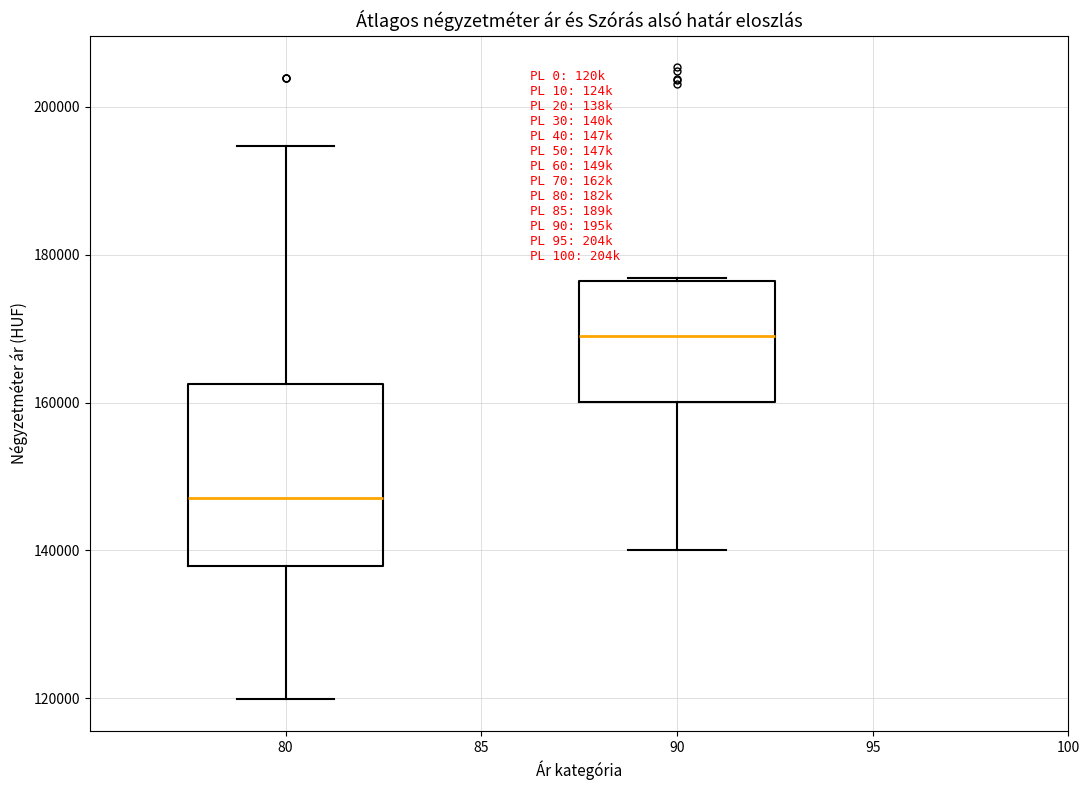

Reading left to right, transcribe this box plot: for each box, give where its median line is, the range the box spans, and where its two whiskers end, as read against the y-axis. The values are not printed on the chart, so give them approximately, as read against the axis.

80: median 148000, box 138000 to 162000, whiskers 120000 to 194000
90: median 168000, box 160000 to 176000, whiskers 140000 to 176000